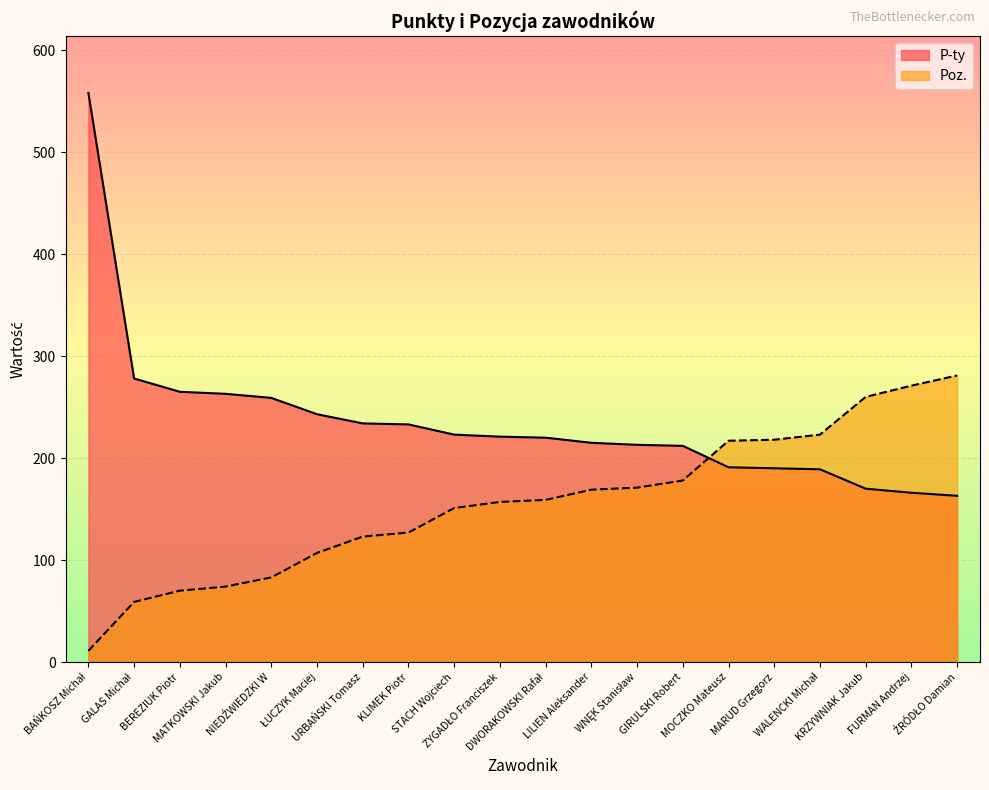

At how many categories does at least one series exceed 490?

1